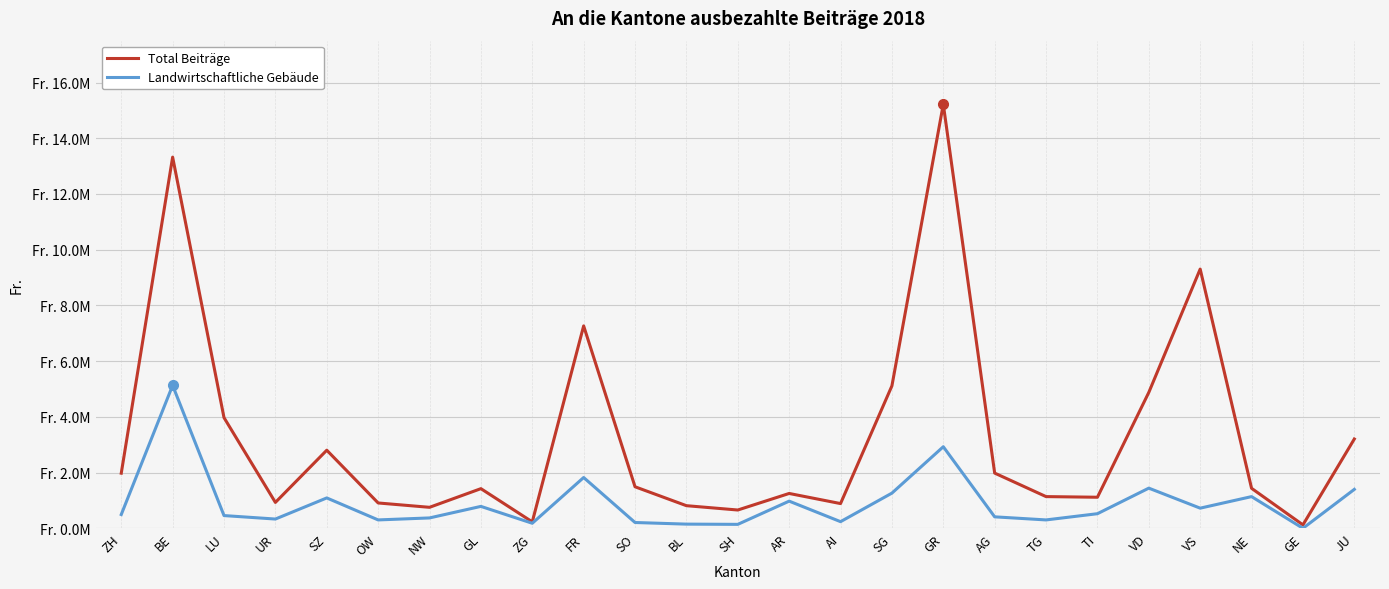

The Landwirtschaftliche Gebäude series shows 2064026 at SG. True or false?

False